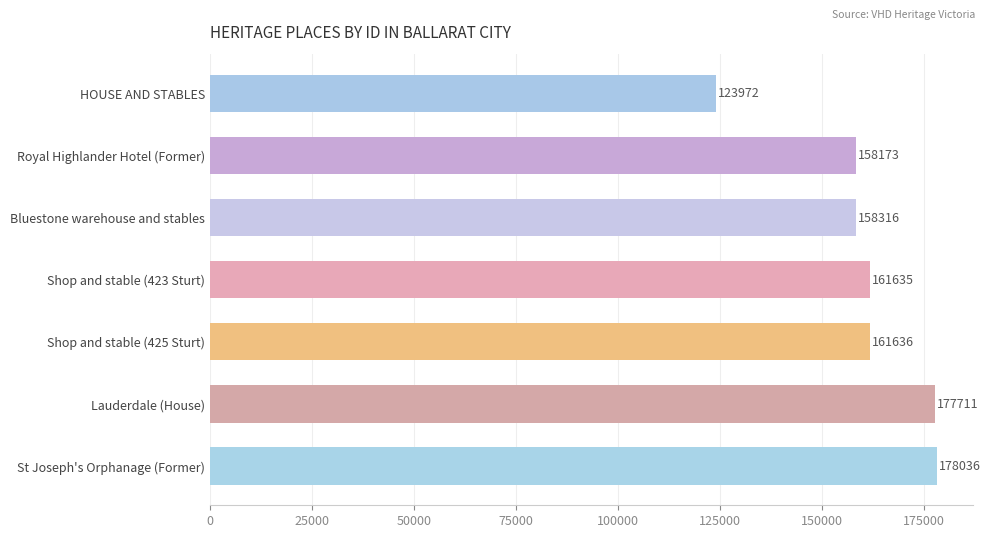

What is the smallest value displayed?

123972